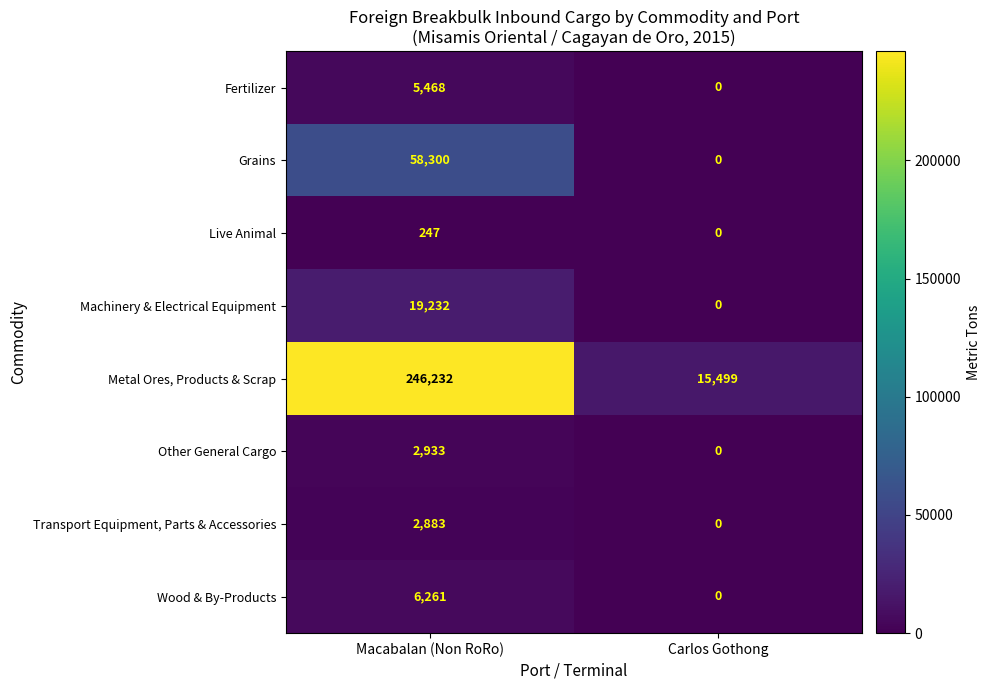

The value of Transport Equipment, Parts & Accessories at Macabalan (Non RoRo) is 2883. True or false?

True